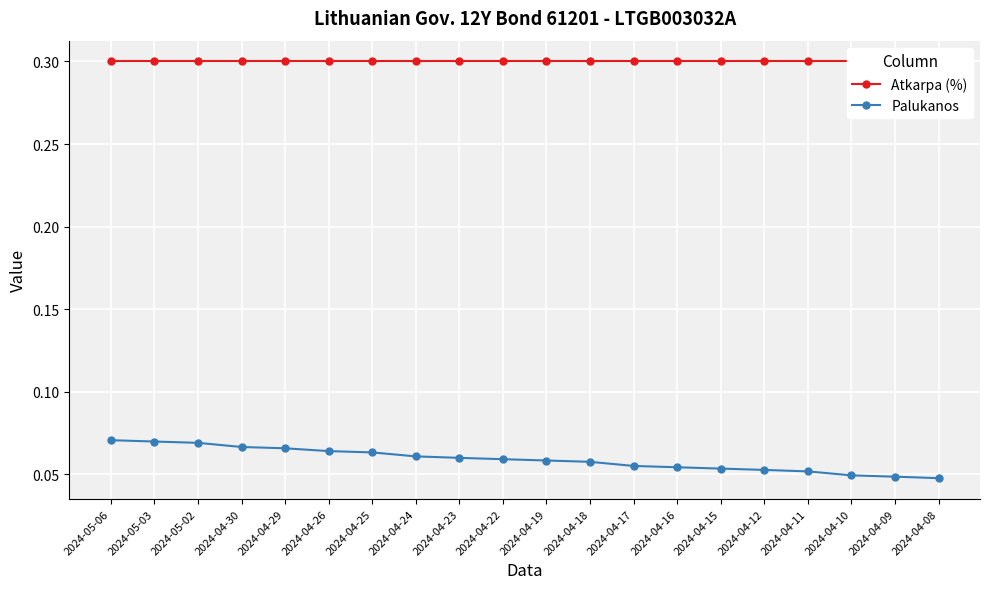

What is the label of the 1st point from the right?

2024-04-08